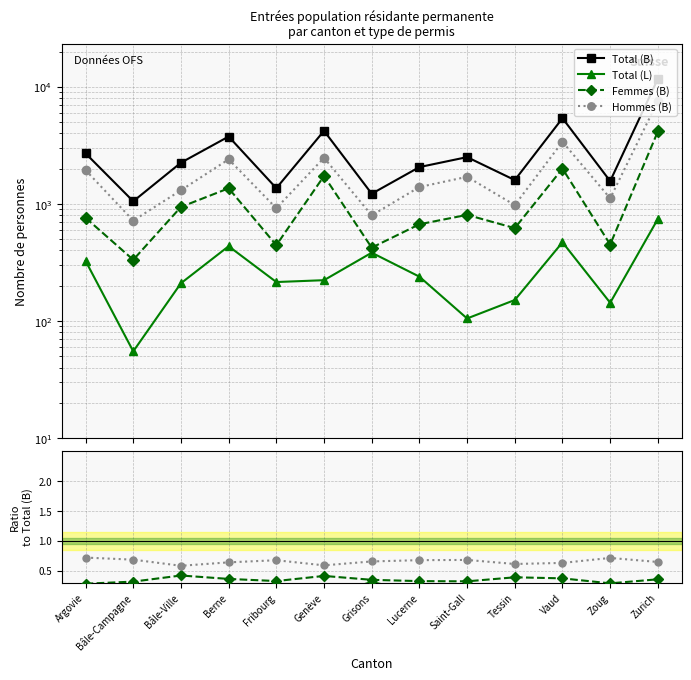

Which category has the highest value across all series?

Zurich